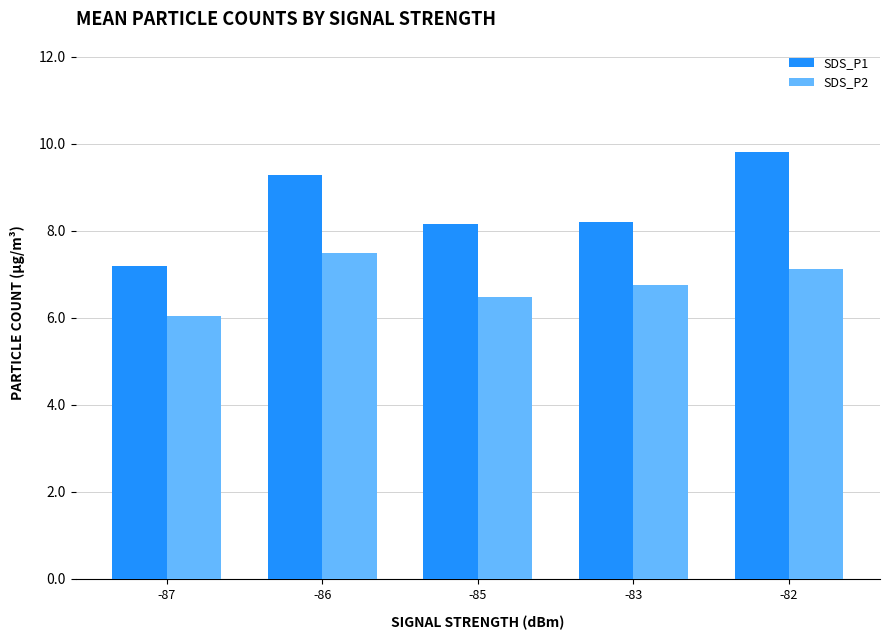

Which series has the widest spread of values?

SDS_P1